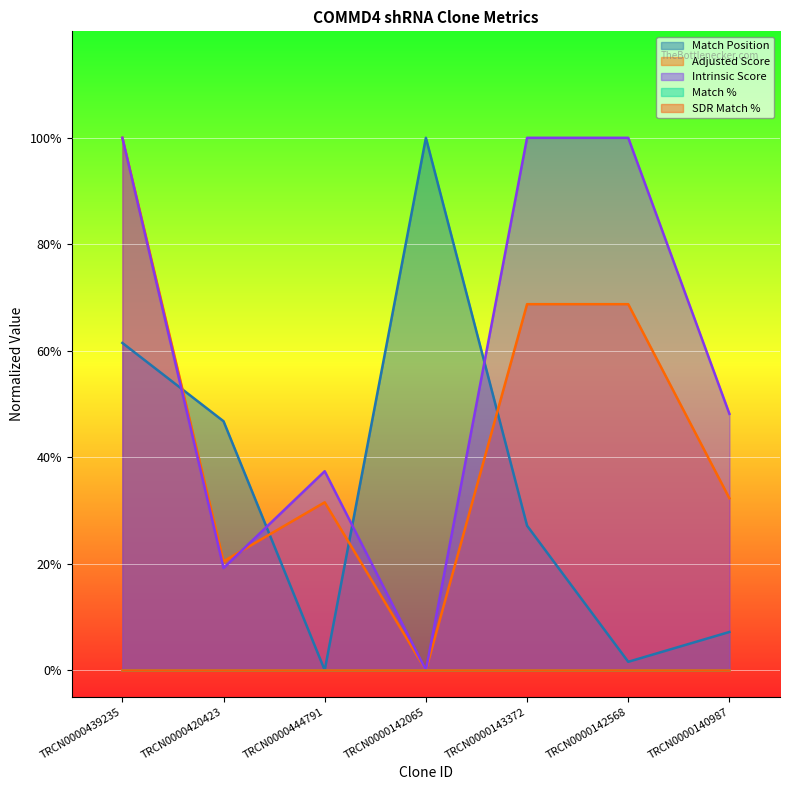

What is the value of the Intrinsic Score point at the 7th from the left?

48.1